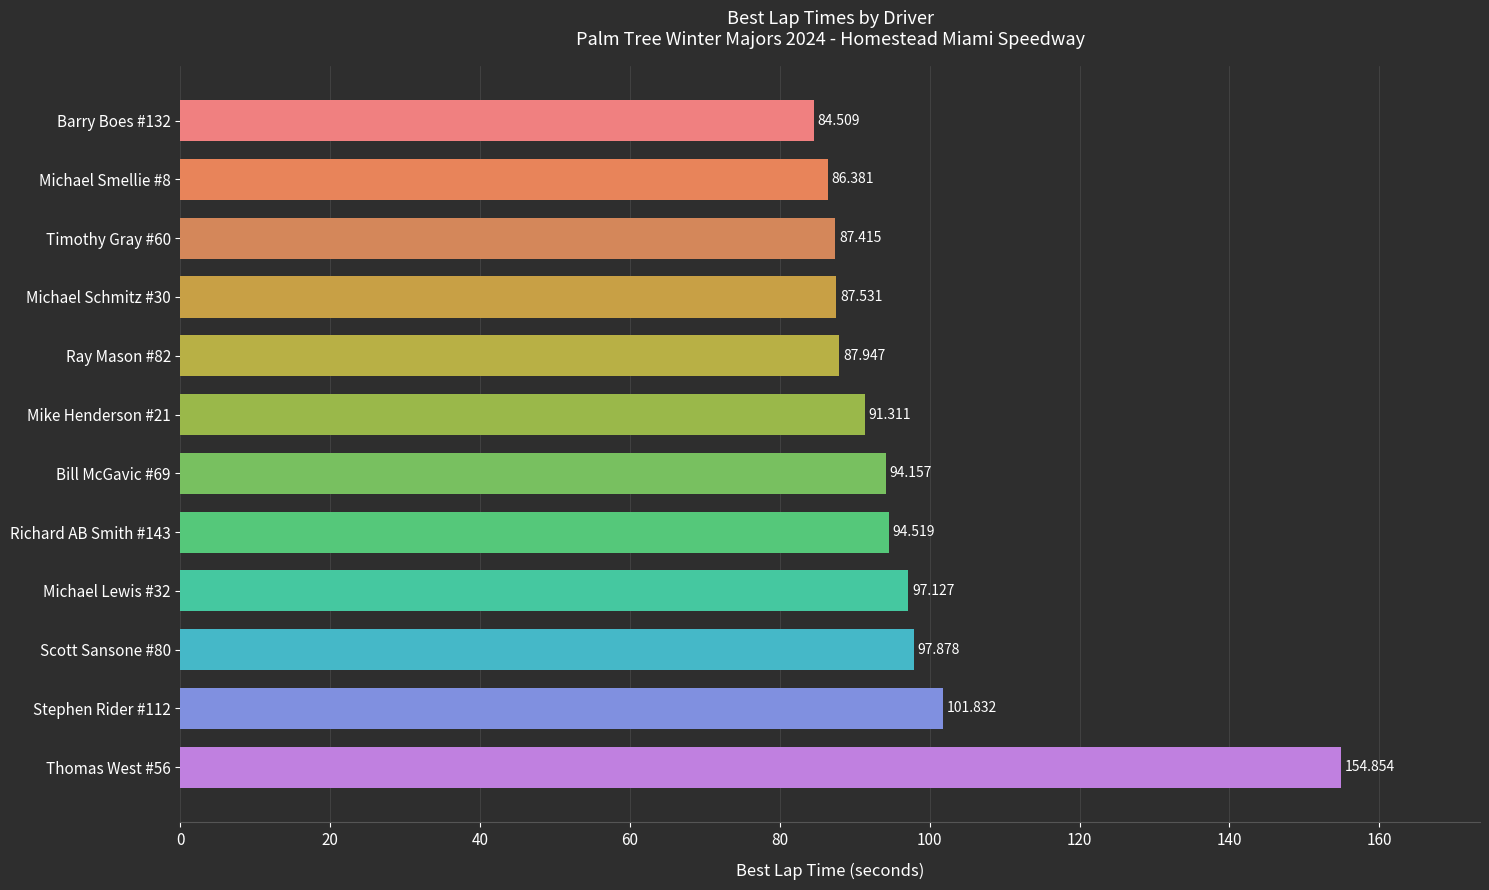

What is the difference between the maximum and minimum values?

70.3